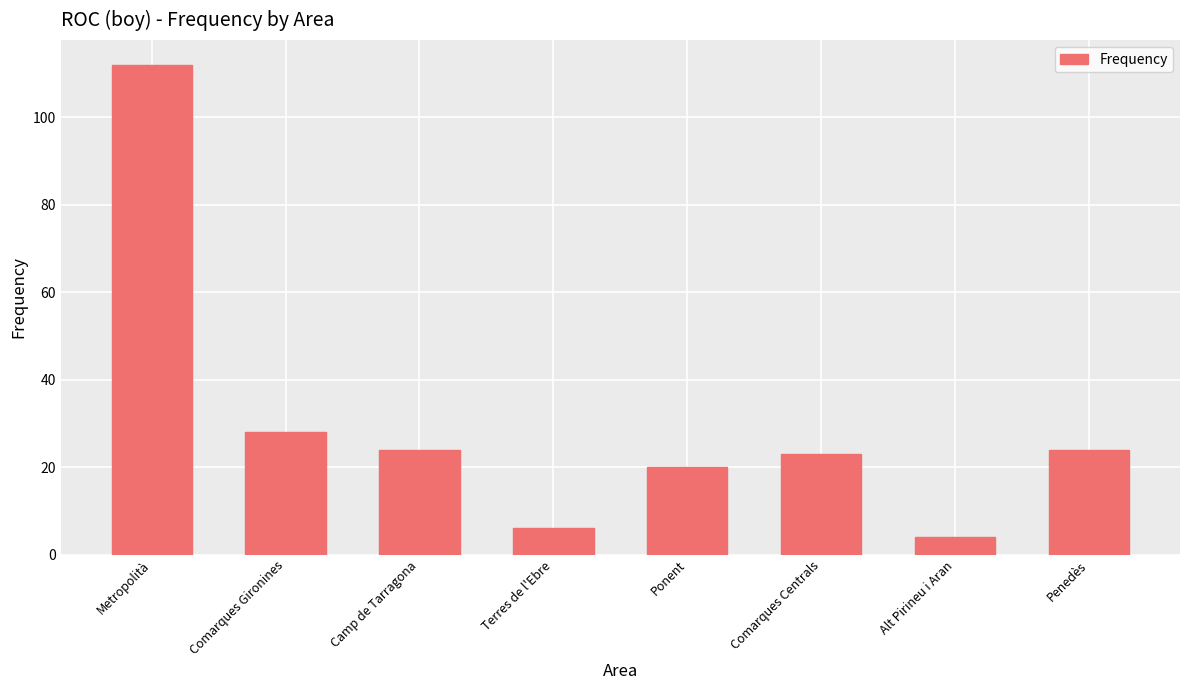

Count the number of data series in this chart.

1